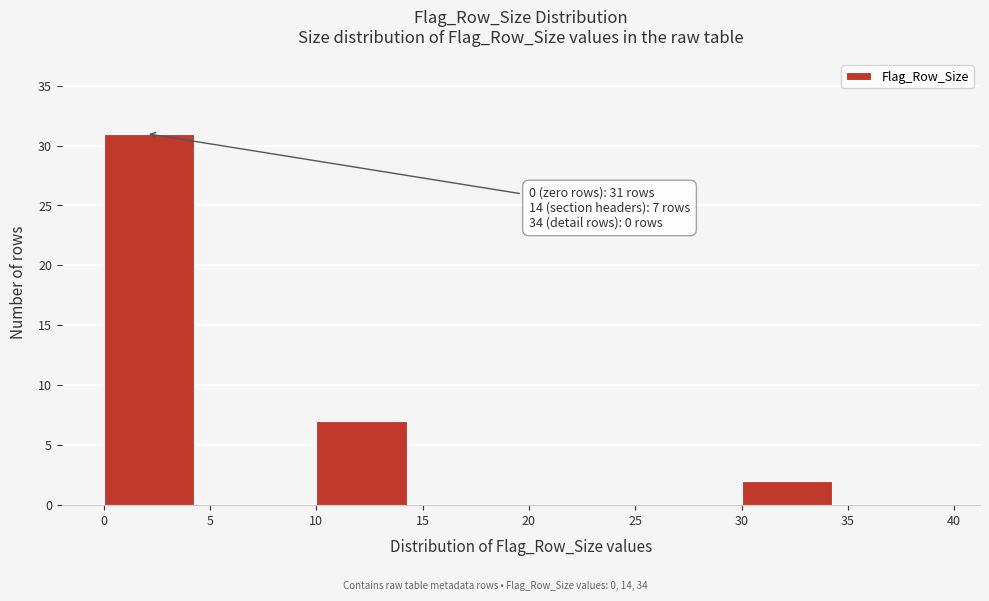

Which range on the x-axis has the tallest bar?

0 to 5